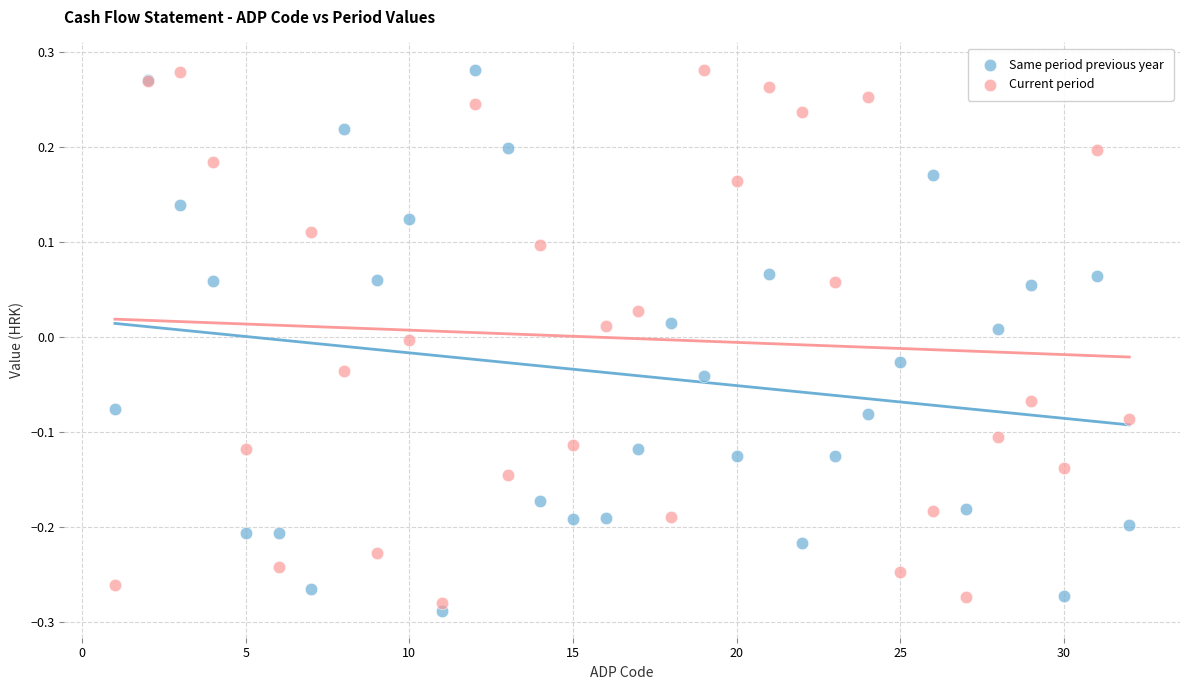

What are all the series names shown in the legend?

Same period previous year, Current period